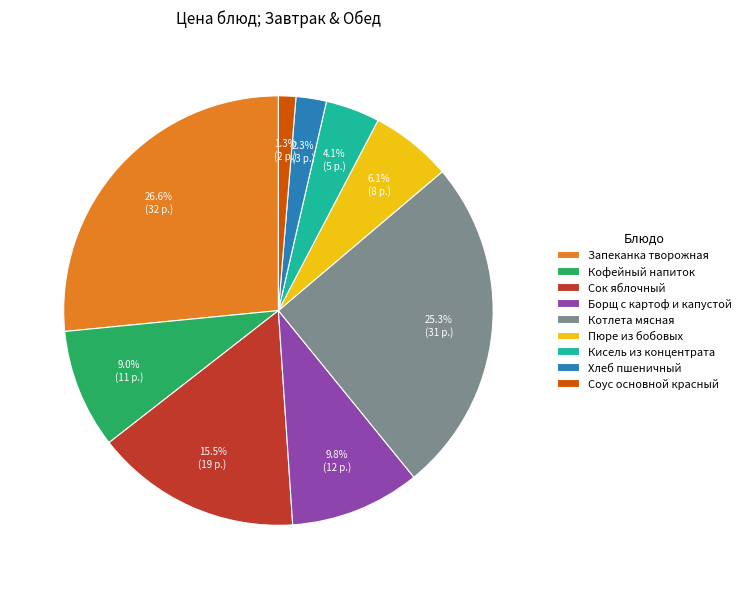

The Соус основной красный slice represents 1% of the pie. True or false?

True